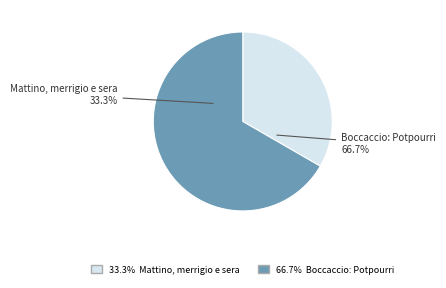

To the nearest percent, what portion does Boccaccio: Potpourri represent?

67%